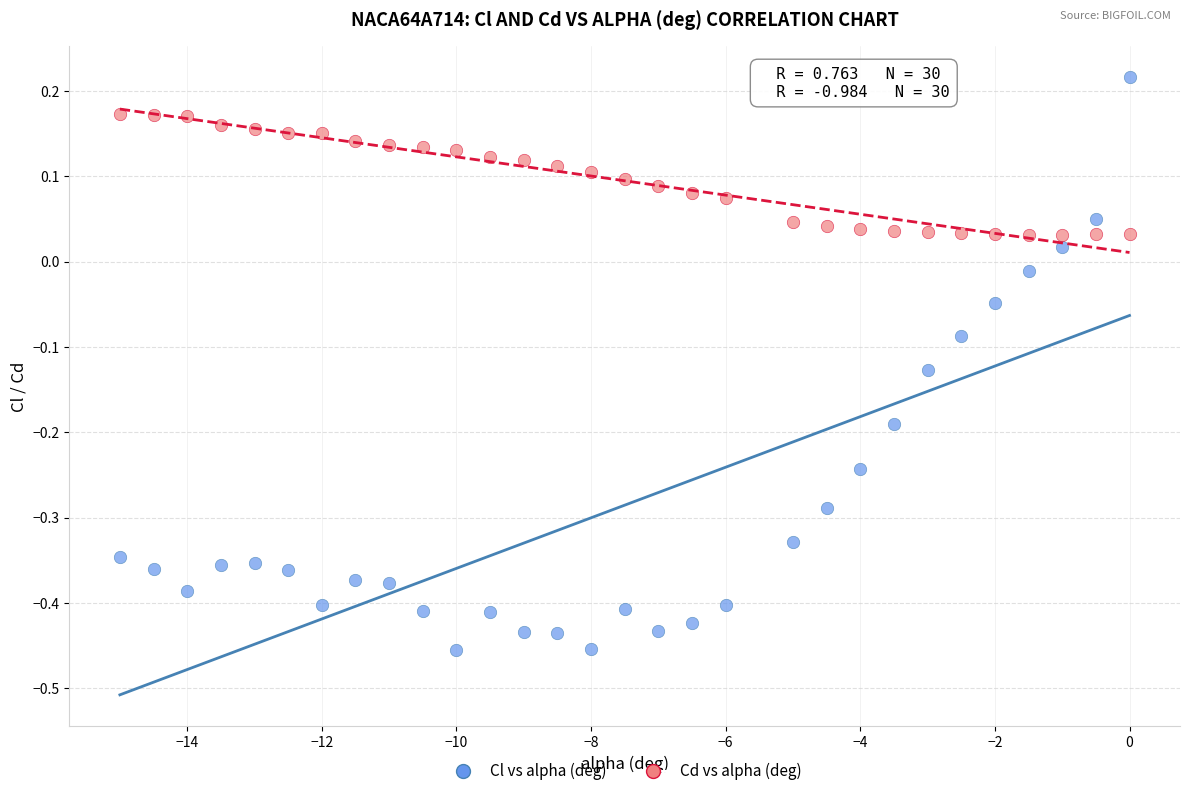

Which series reaches the maximum Y coordinate?

Cl vs alpha (deg)